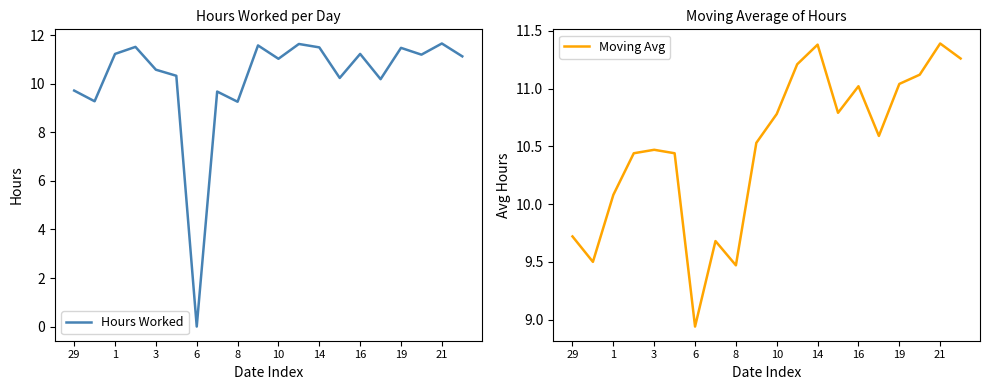

Reading left to right, transcribe all the data shown in this chart.

Hours Worked: 9.7	9.3	11.2	11.5	10.6	10.3	0.0	9.7	9.3	11.6	11.0	11.6	11.5	10.2	11.2	10.2	11.5	11.2	11.7	11.1
Moving Avg: 9.7	9.5	10.1	10.4	10.5	10.4	8.9	9.7	9.5	10.5	10.8	11.2	11.4	10.8	11.0	10.6	11.0	11.1	11.4	11.3